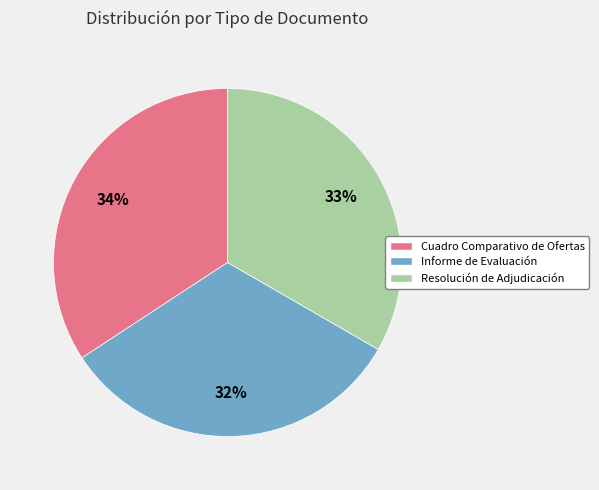

To the nearest percent, what is the combined percentage of Informe de Evaluación and Cuadro Comparativo de Ofertas?

67%